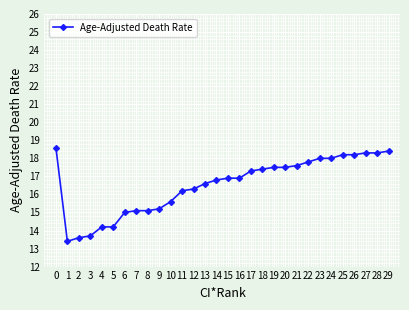

True or false: the data shows 18.2 at 26.

True